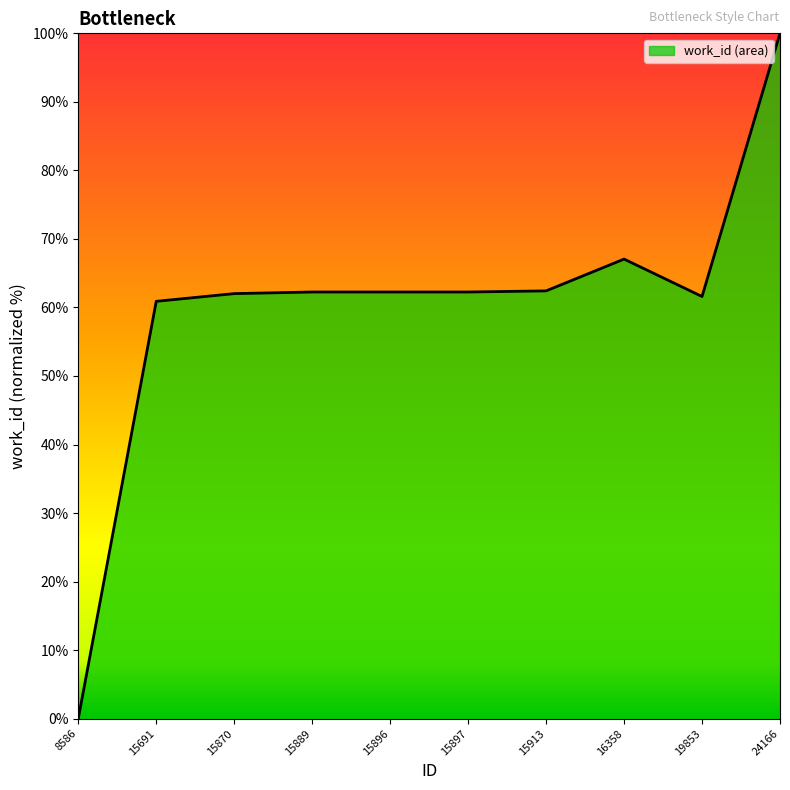

What is the change in value from 15897 to 16358?

+4.8